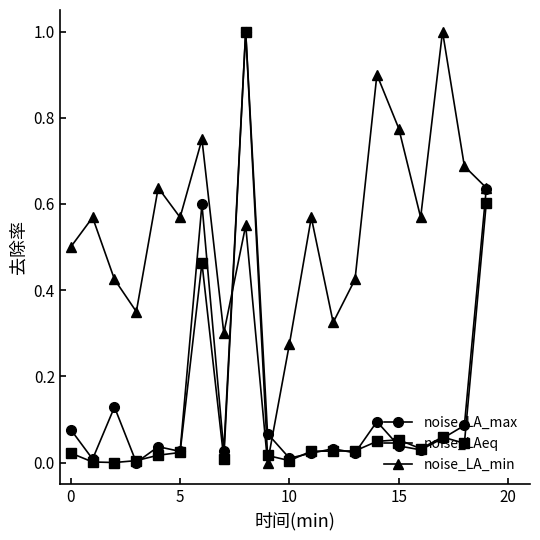

How many intersections are there between noise_LAeq and noise_LA_min?

2